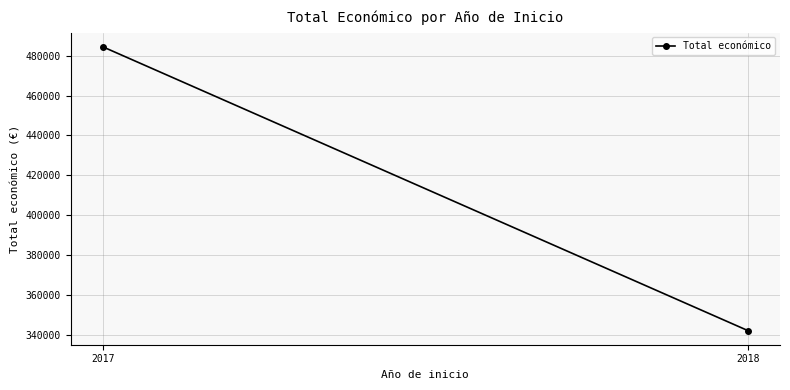

Which category has the lowest value across all series?

2018